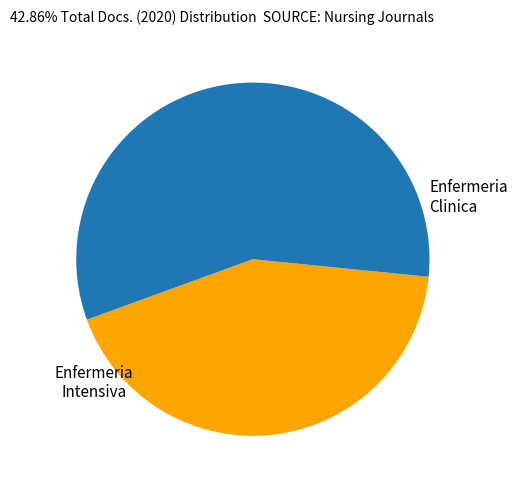

Does any single category account for the majority?

Yes